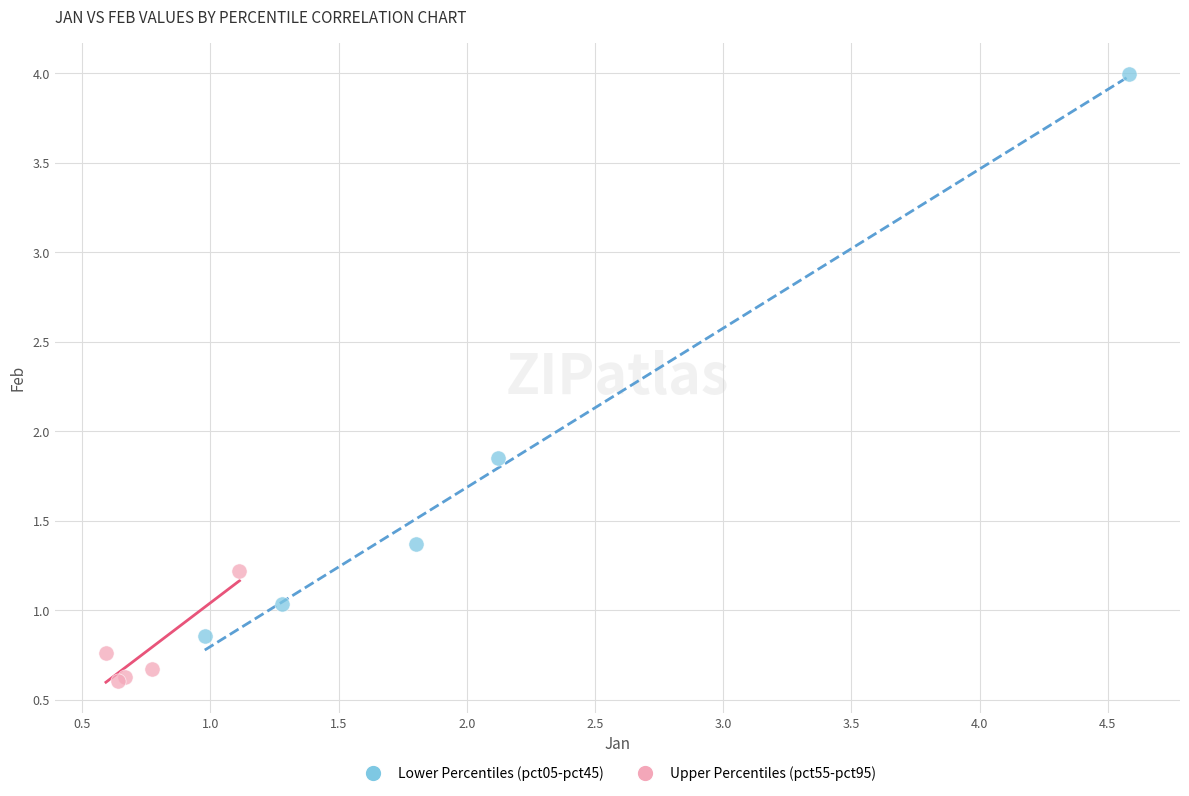

Which series has the widest spread of Y values?

Lower Percentiles (pct05-pct45)